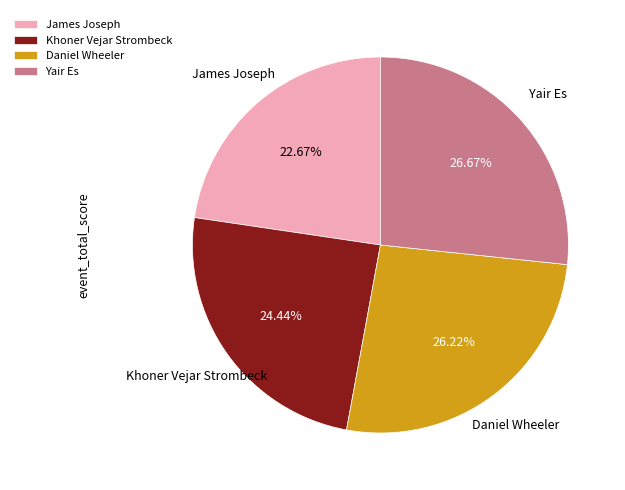

Does Khoner Vejar Strombeck account for over 50% of the chart?

No